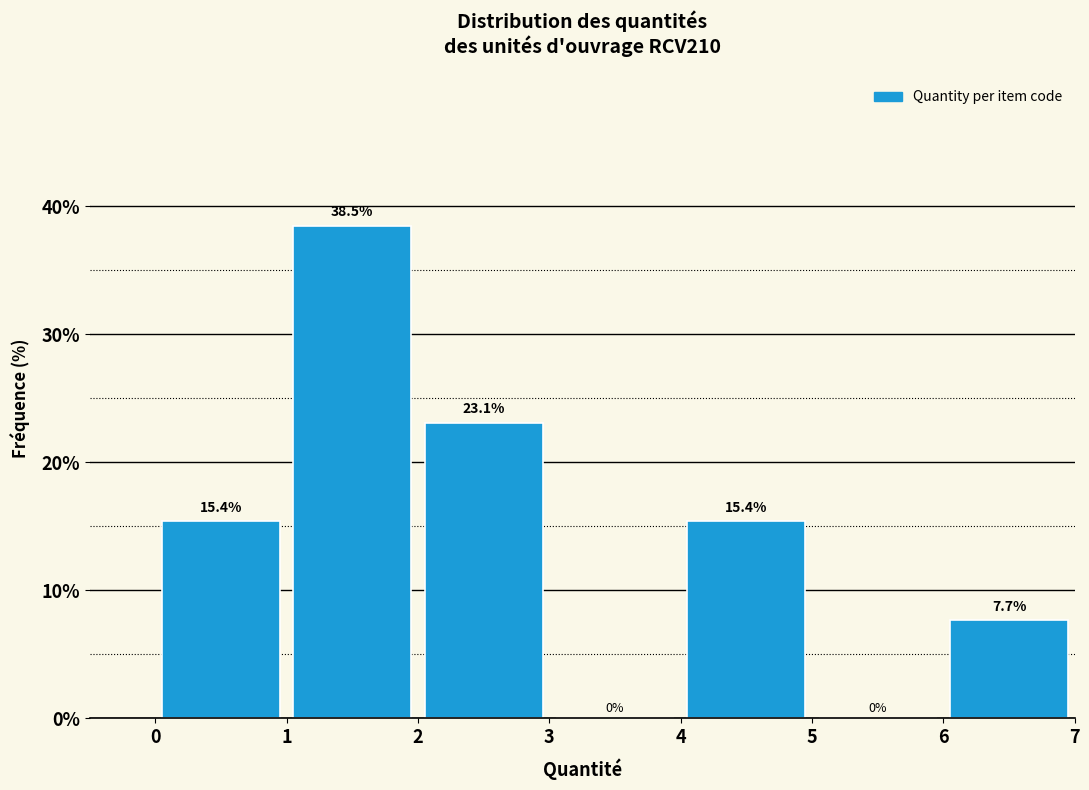

Reading left to right, transcribe this chart: for each bar, give the range it covers on the x-axis and its height.

0 to 1: 15.4
1 to 2: 38.5
2 to 3: 23.1
3 to 4: 0.0
4 to 5: 15.4
5 to 6: 0.0
6 to 7: 7.7